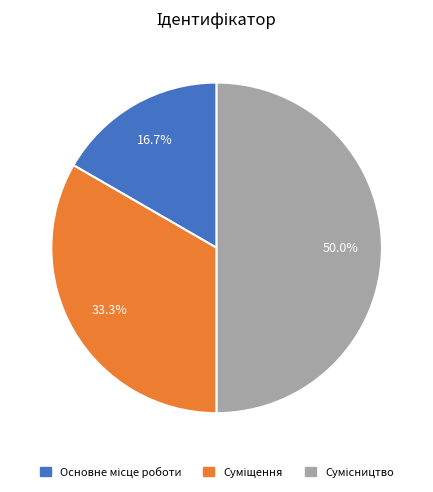

How many segments does this pie chart have?

3